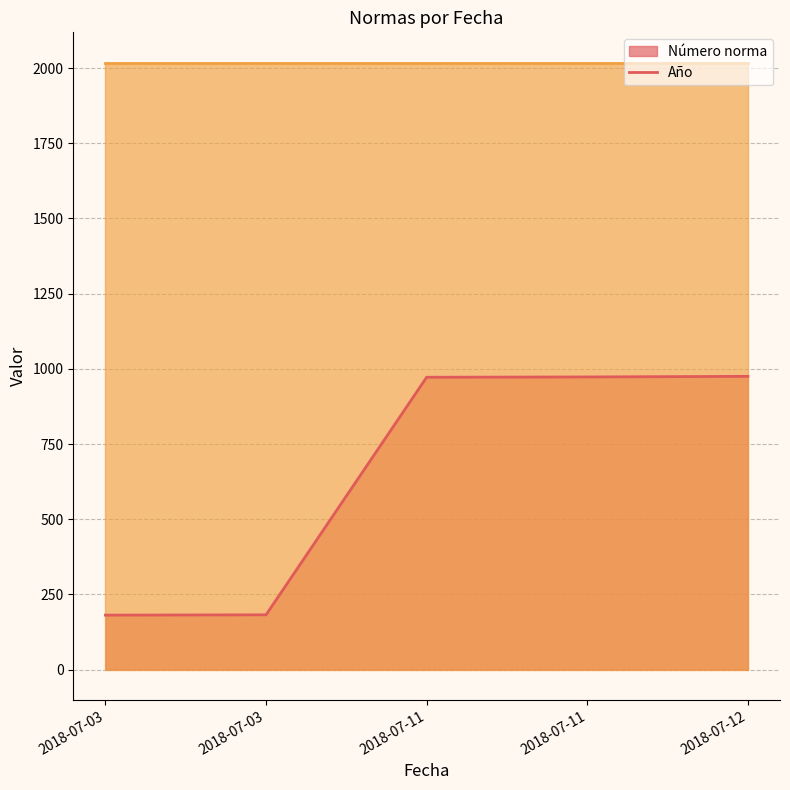

The Número norma line series shows 973 at 2018-07-11. True or false?

True